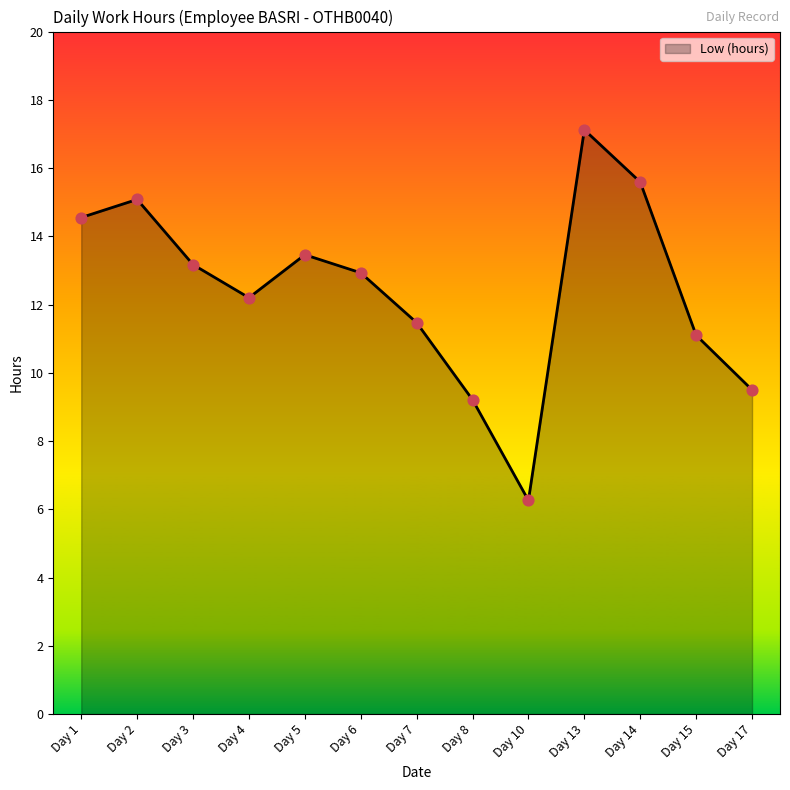

What is the change in value from Day 3 to Day 6?

-0.2